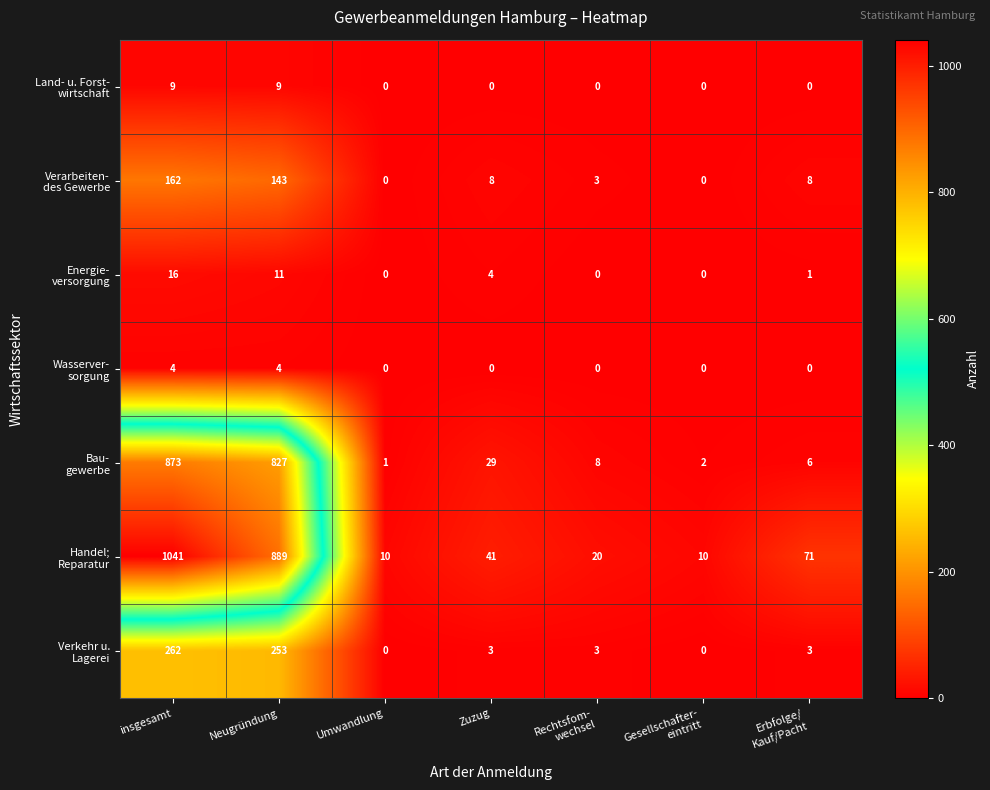

At which category is the sum across all series the highest?

insgesamt